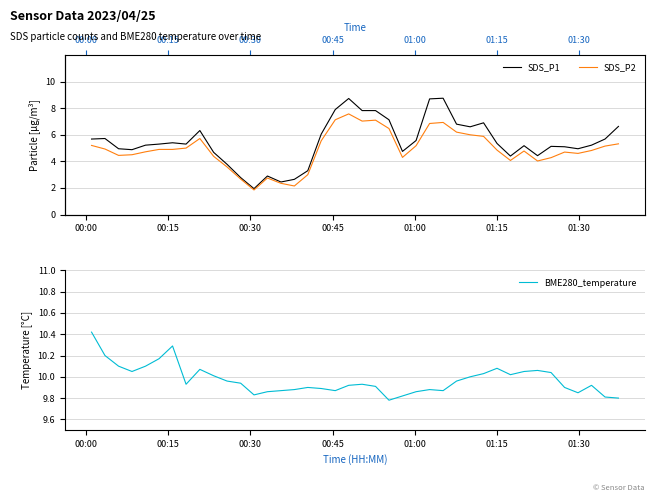

What are all the series names shown in the legend?

SDS_P1, SDS_P2, BME280_temperature